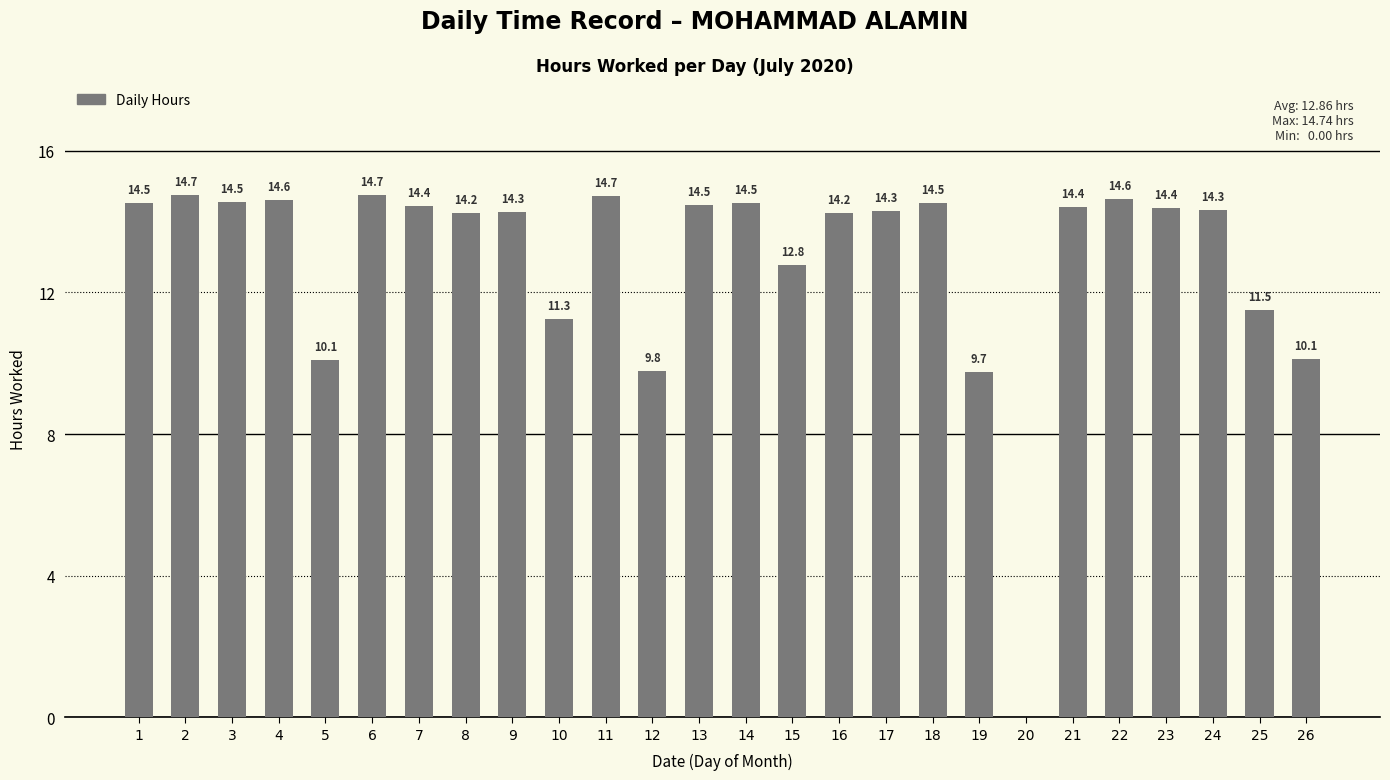

What is the change in value from 8 to 19?

-4.5